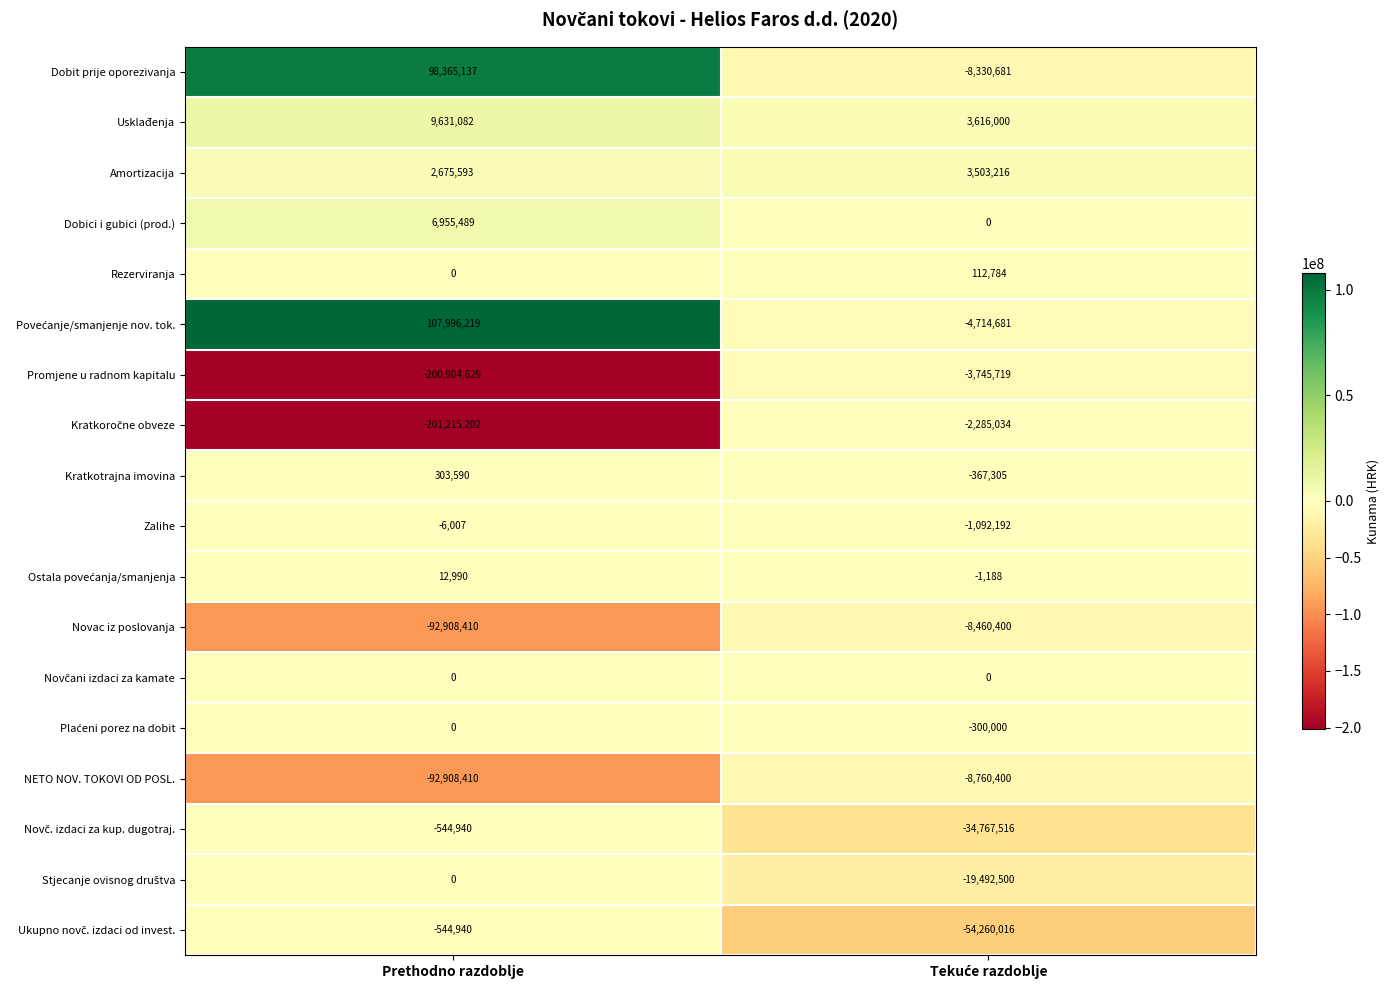

What is the lowest value of the Amortizacija series?

2675593